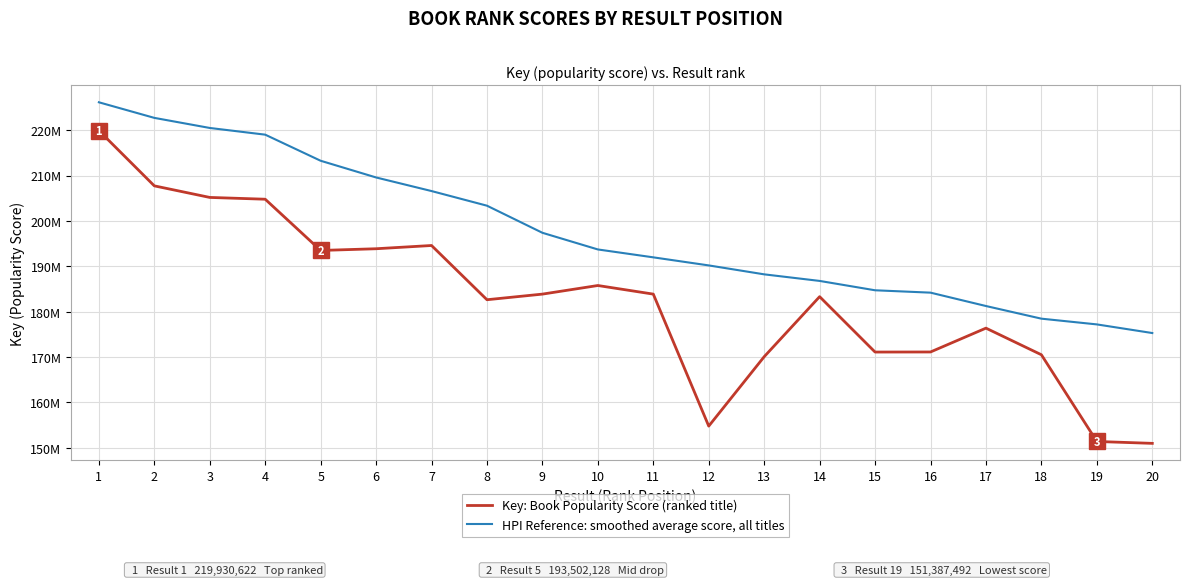

Does the chart have visible grid lines?

Yes